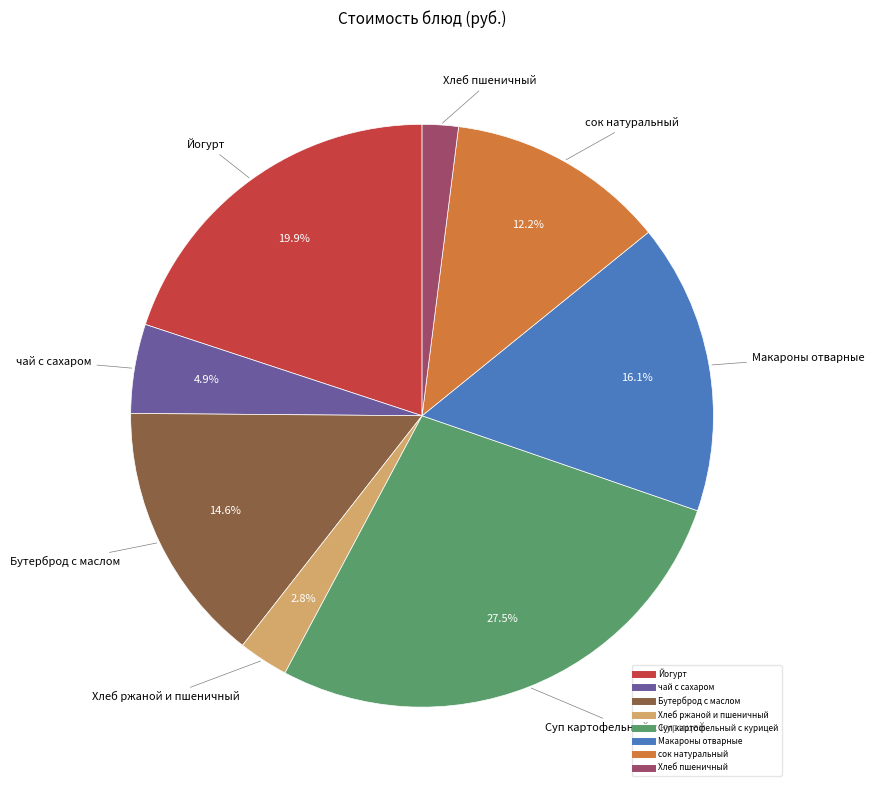

How many segments does this pie chart have?

8